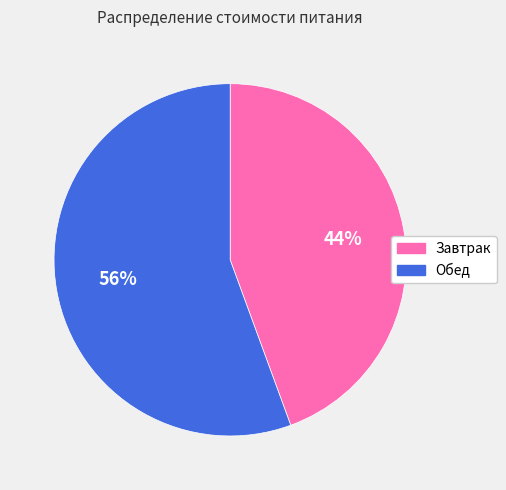

Which slice is the largest?

Обед